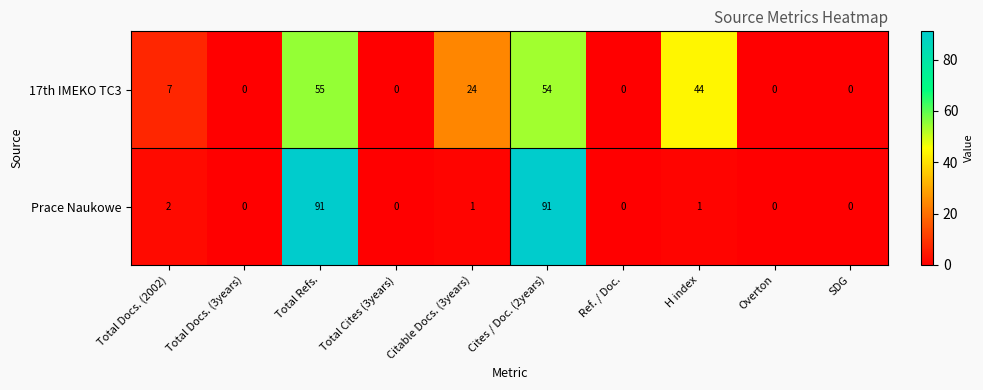

How many categories are shown in the chart?

10